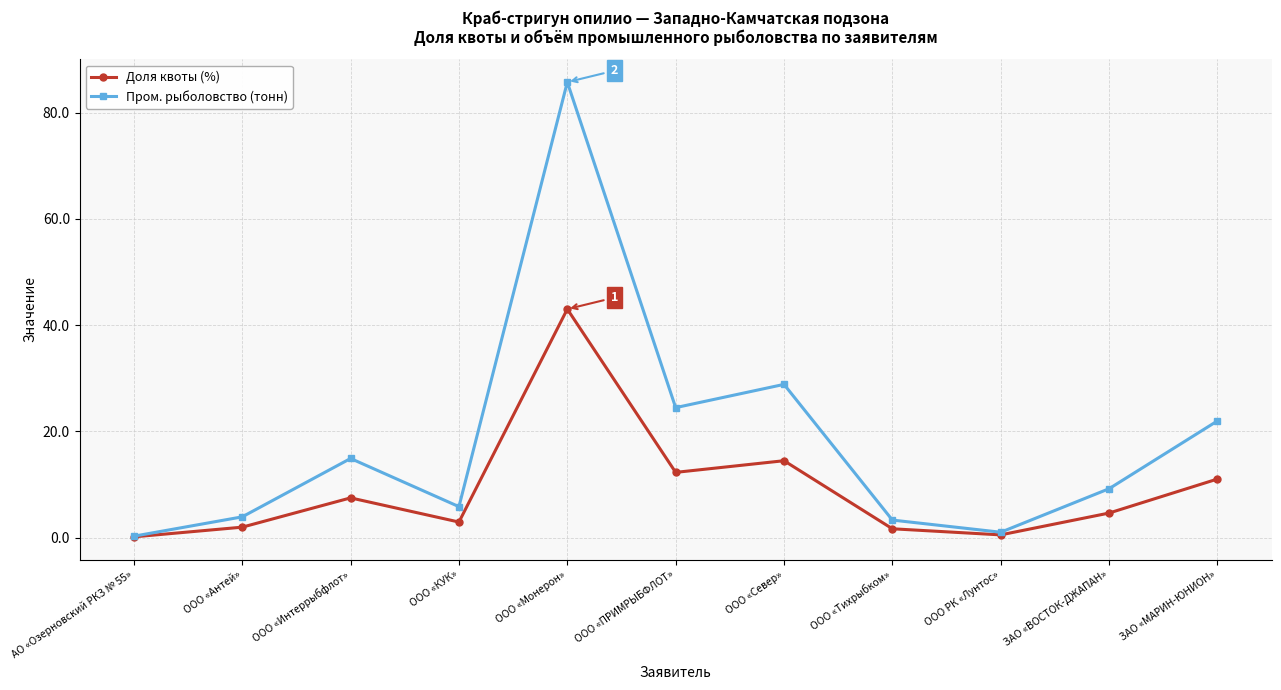

List the series in order of their overall mean, highest first.

Пром. рыболовство (тонн), Доля квоты (%)